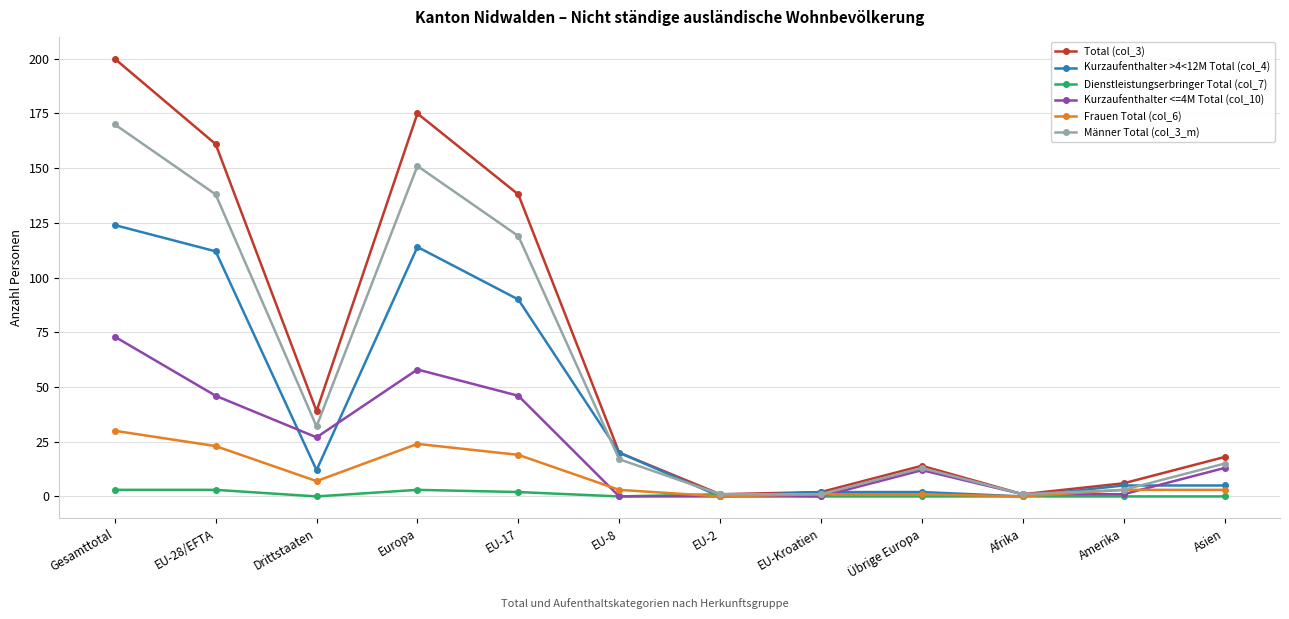

Between Gesamttotal and Übrige Europa, which series saw the biggest shift?

Total (col_3)